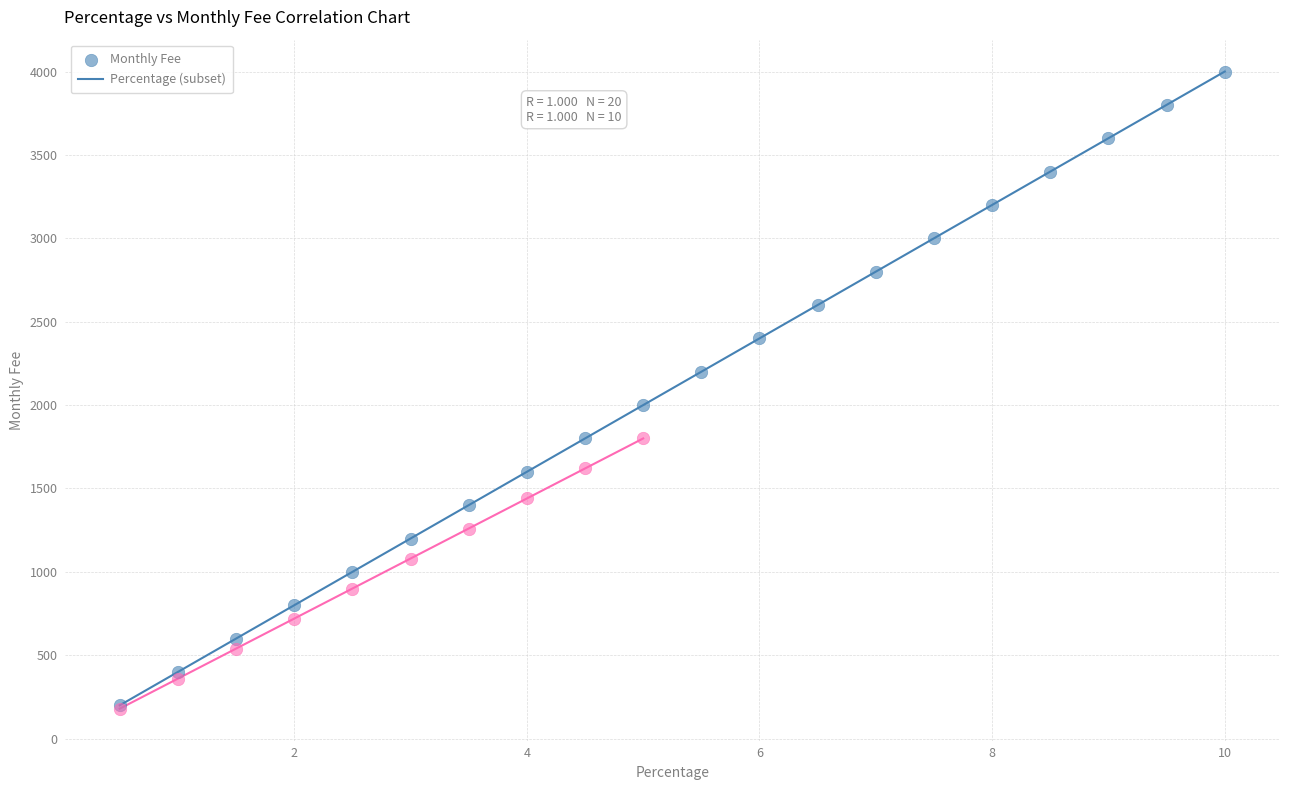

Which series reaches the maximum Y coordinate?

Monthly Fee